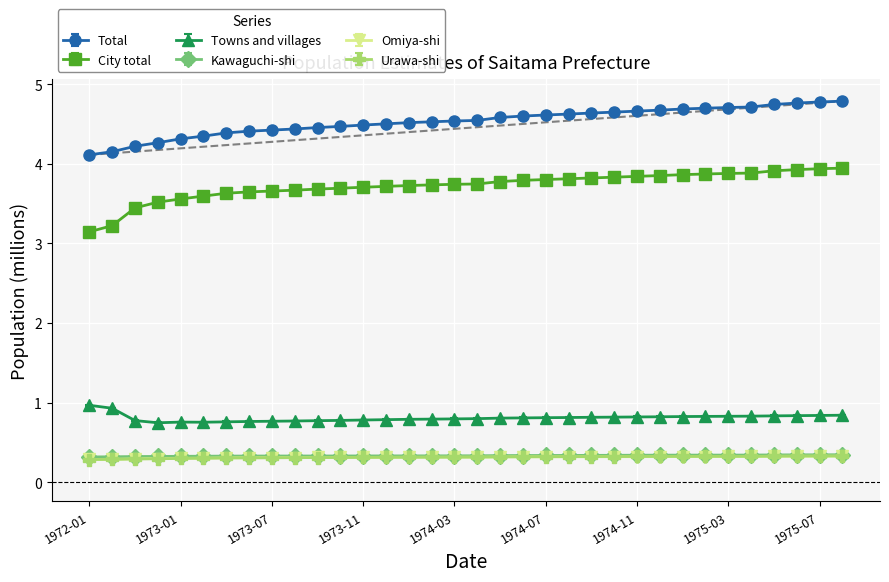

How many distinct data groups are displayed?

6